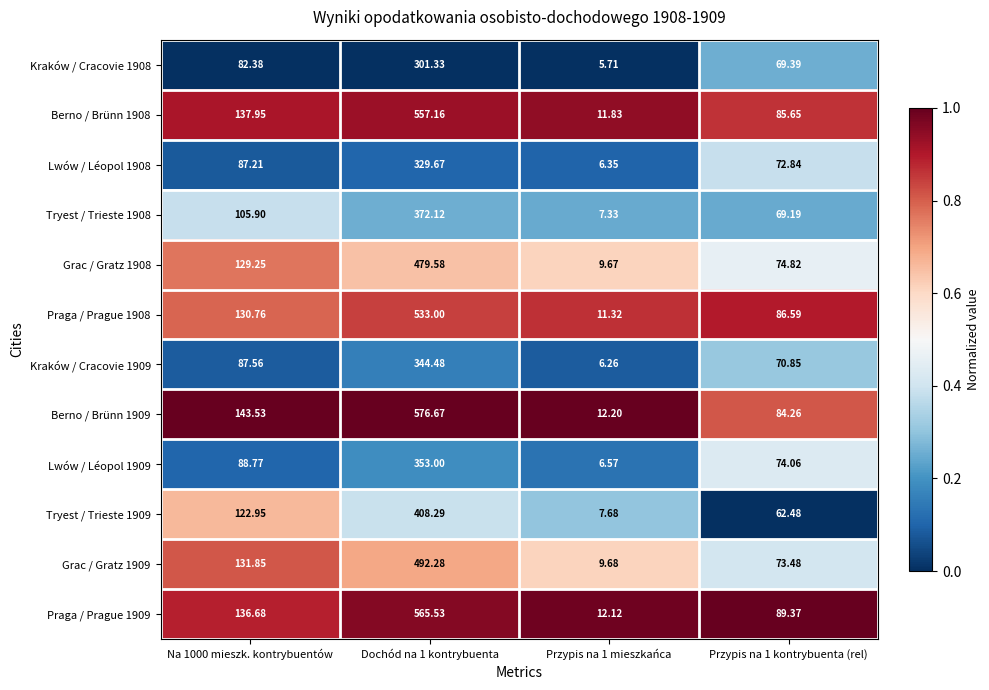

Between Dochód na 1 kontrybuenta and Przypis na 1 kontrybuenta (rel), which series saw the biggest shift?

Berno / Brünn 1909